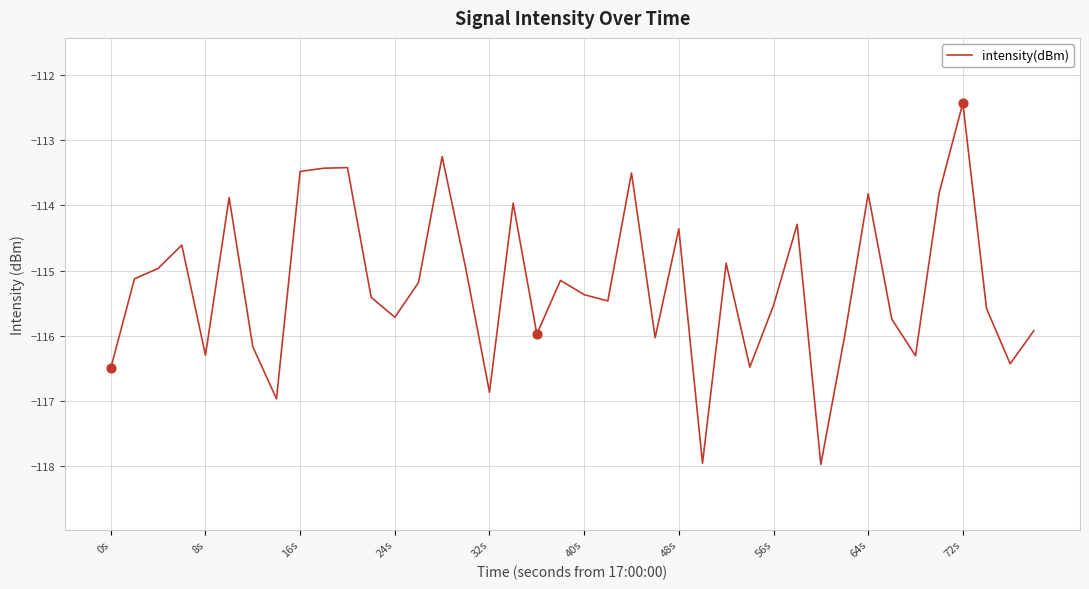

What is the maximum value shown in the chart?

-112.4